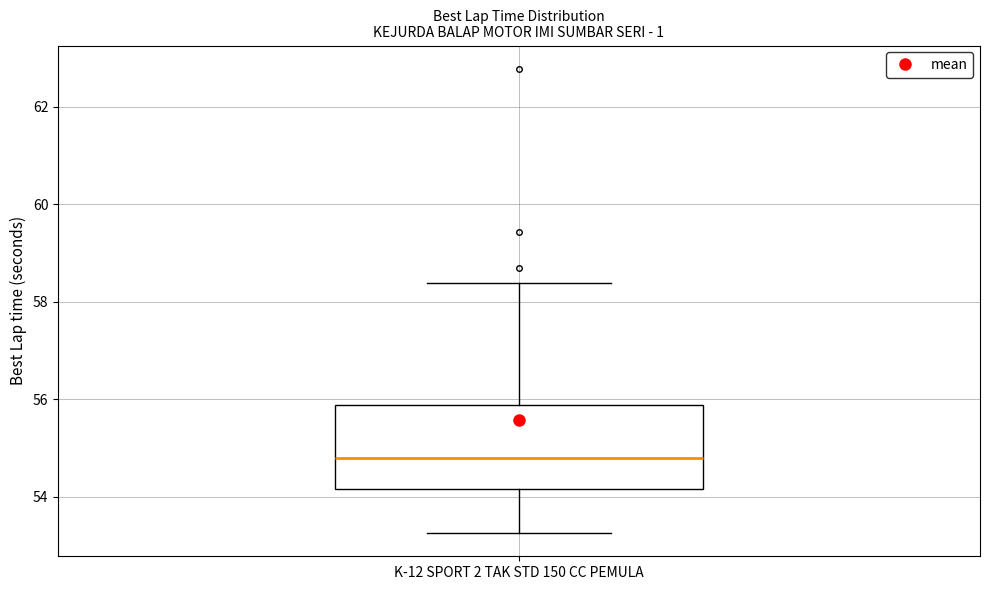

Read this box plot against the y-axis: the position of the median line, the range covered by the box, and the ends of both whiskers. The values are not printed on the chart, so give them approximately, as read against the axis.

median 54.8, box 54.2 to 55.8, whiskers 53.2 to 58.4